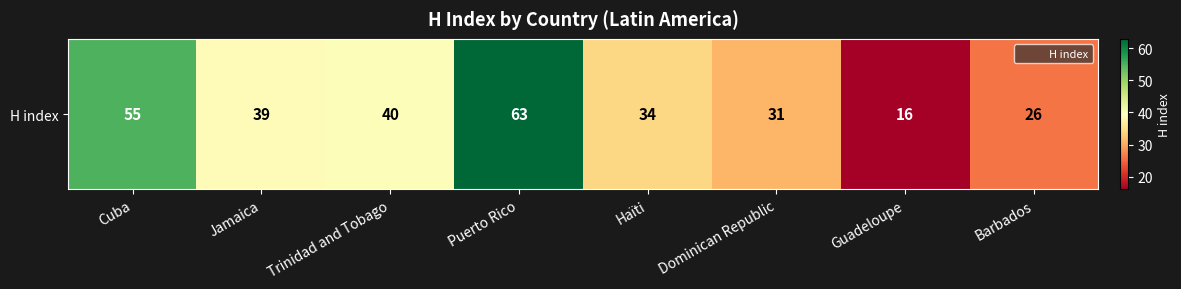

At which category does the chart reach its peak across all series?

Puerto Rico